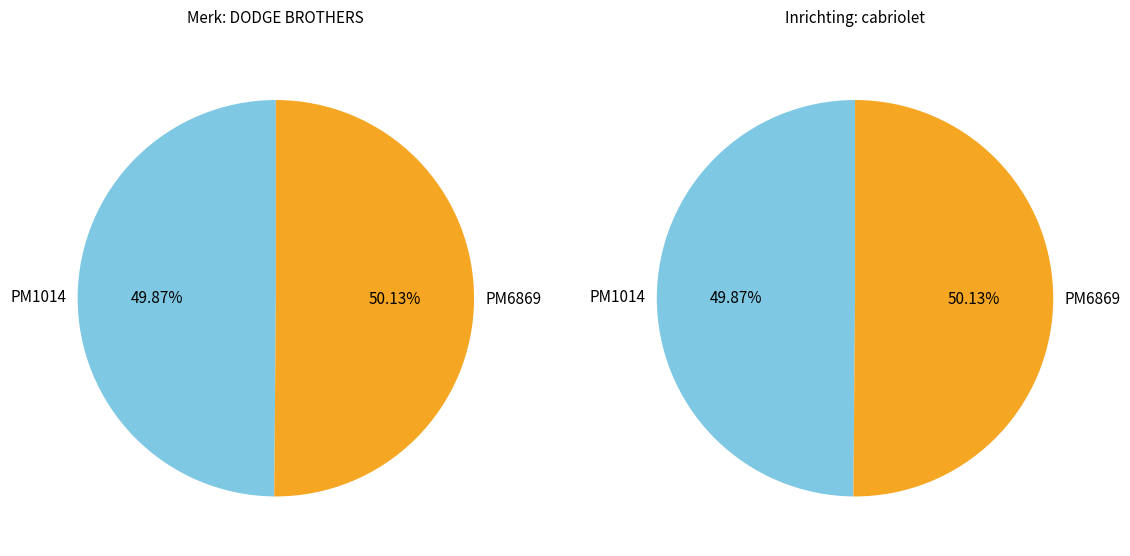

True or false: PM1014 accounts for 50% of the total.

True